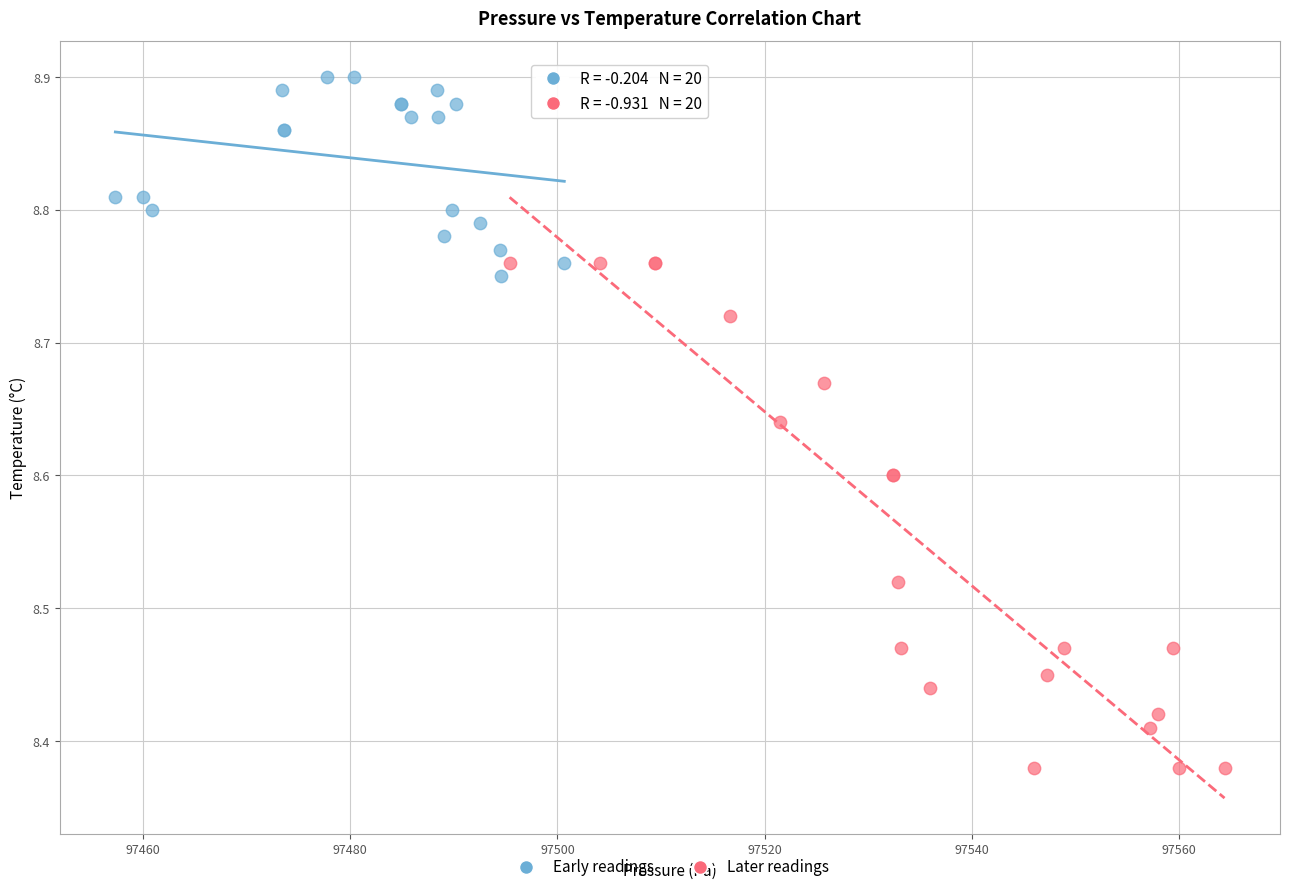

Which series has the largest Y range (max minus min)?

Later readings